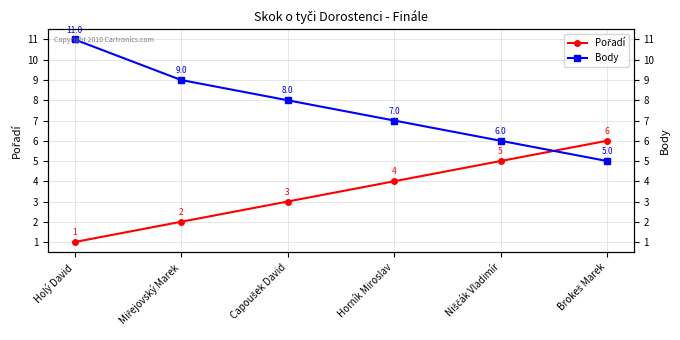

What is the label of the 6th point from the left?

Brokeš Marek